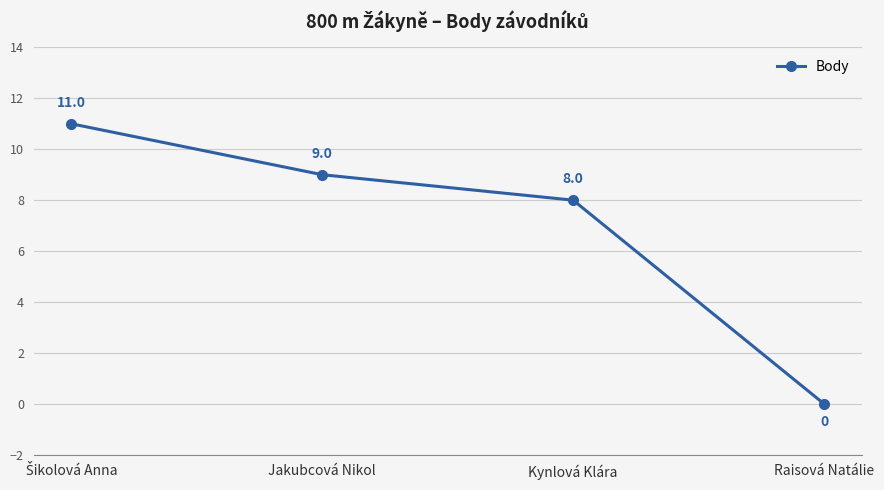

Between Jakubcová Nikol and Kynlová Klára, which is larger?

Jakubcová Nikol